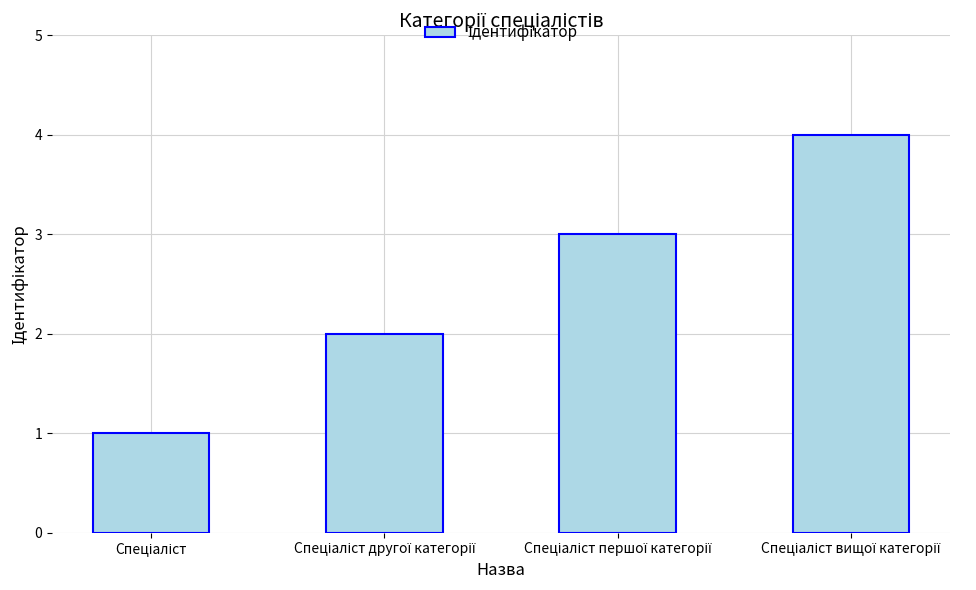

What is the maximum value shown in the chart?

4